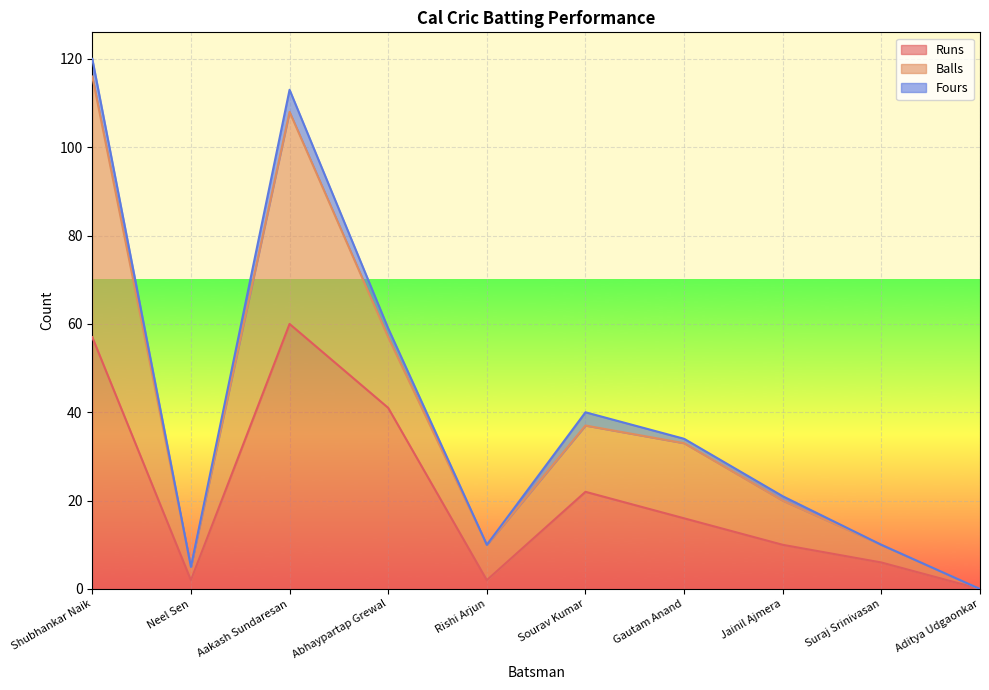

Reading left to right, transcribe all the data shown in this chart.

Runs: 57	2	60	41	2	22	16	10	6	0
Balls: 59	3	48	16	8	15	17	10	4	0
Fours: 4	0	5	2	0	3	1	1	0	0